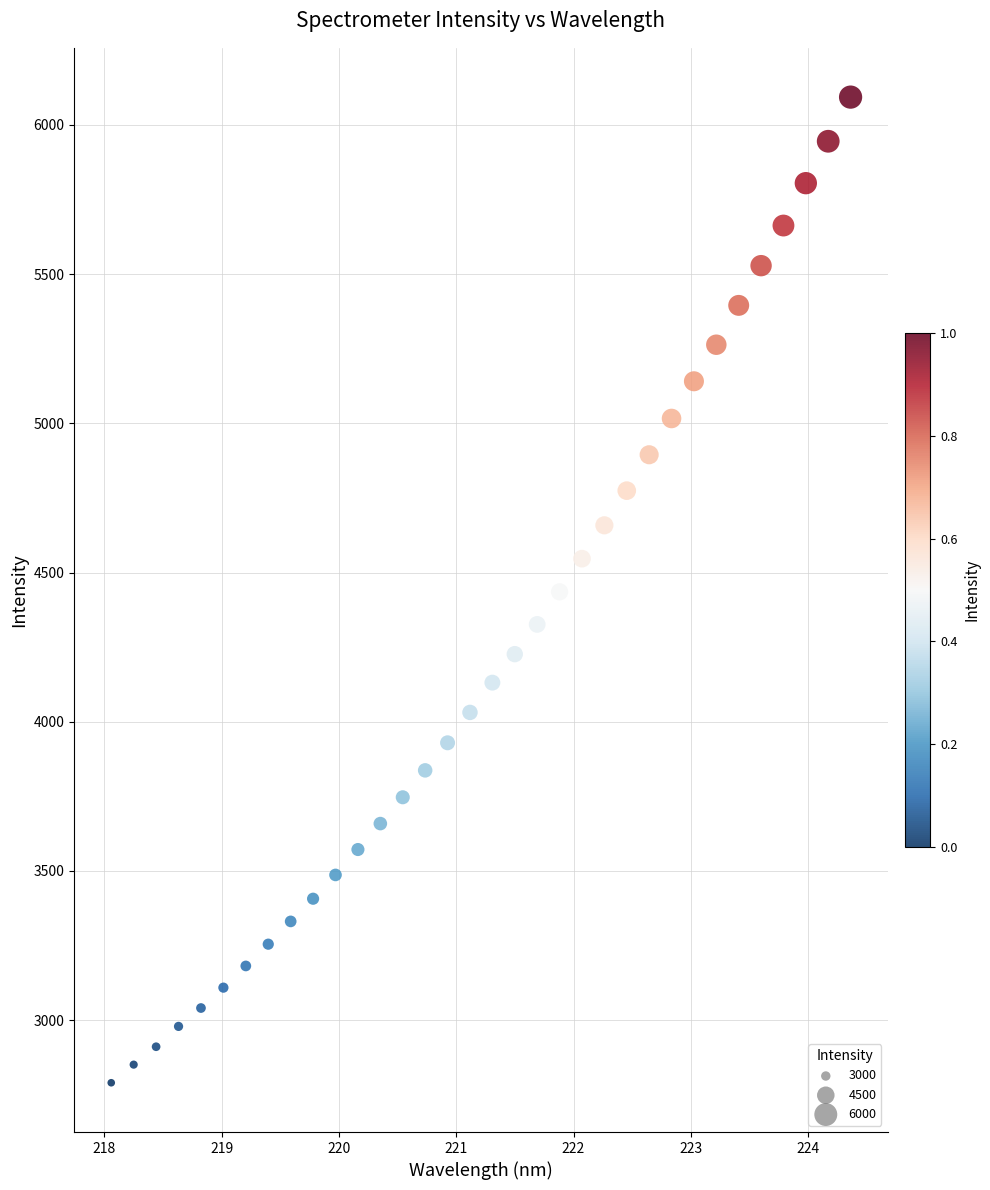

What is the range of X values (max minus min)?

6.3